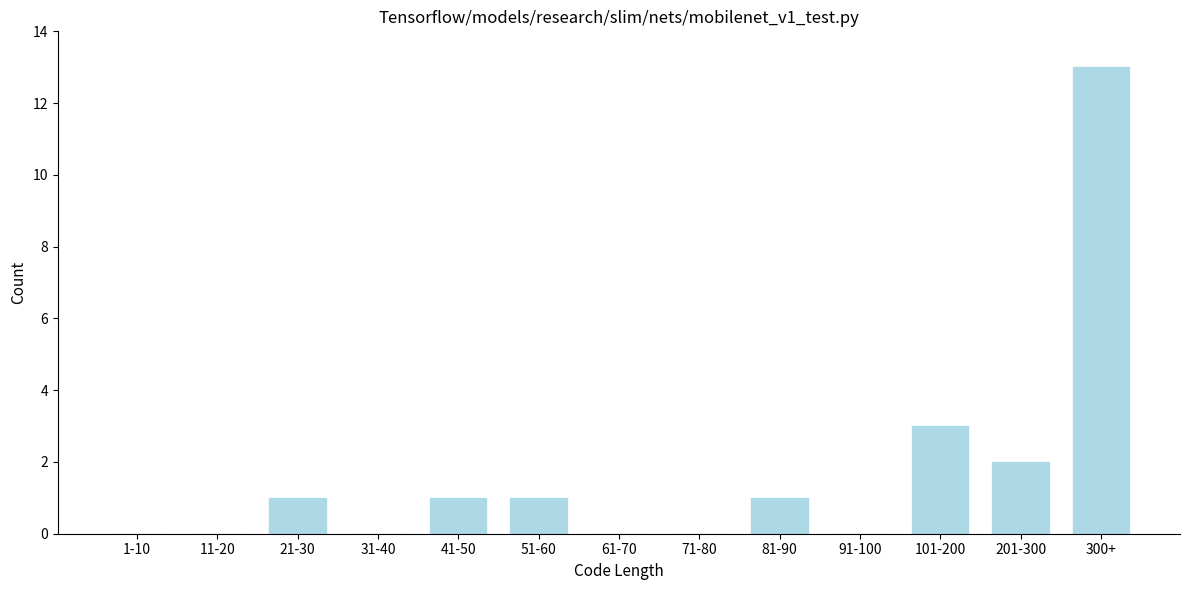

Reading right to left, transcribe all the data shown in this chart.

300+=13	201-300=2	101-200=3	91-100=0	81-90=1	71-80=0	61-70=0	51-60=1	41-50=1	31-40=0	21-30=1	11-20=0	1-10=0